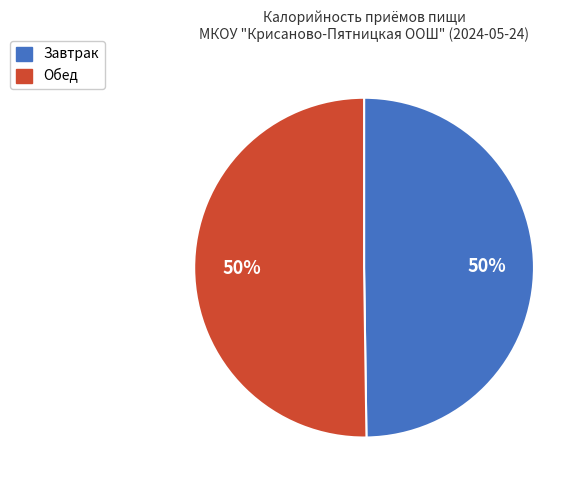

Count the number of slices in the pie.

2